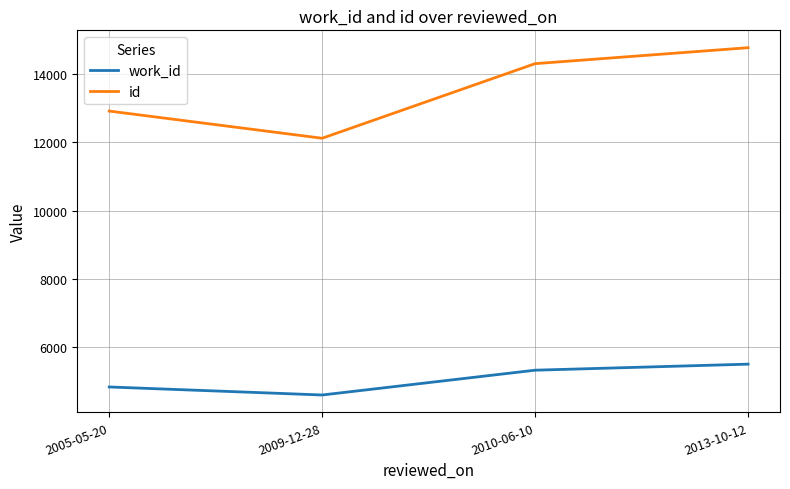

What value does the id series have at 2010-06-10, to the nearest 100?

14300